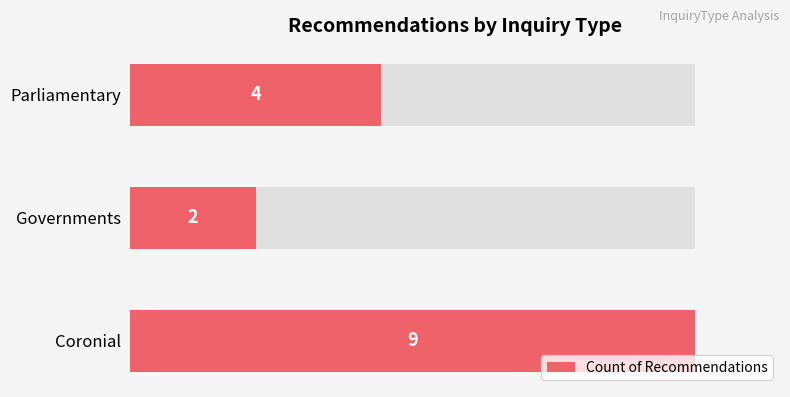

What is the sum of all values?

15